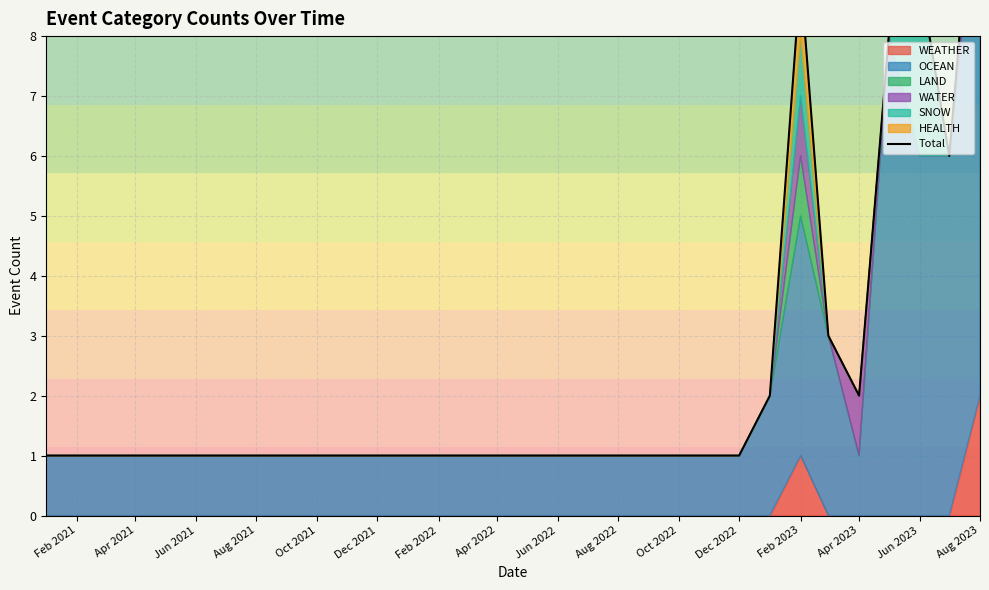

The value at Aug 2022 is 0. True or false?

False